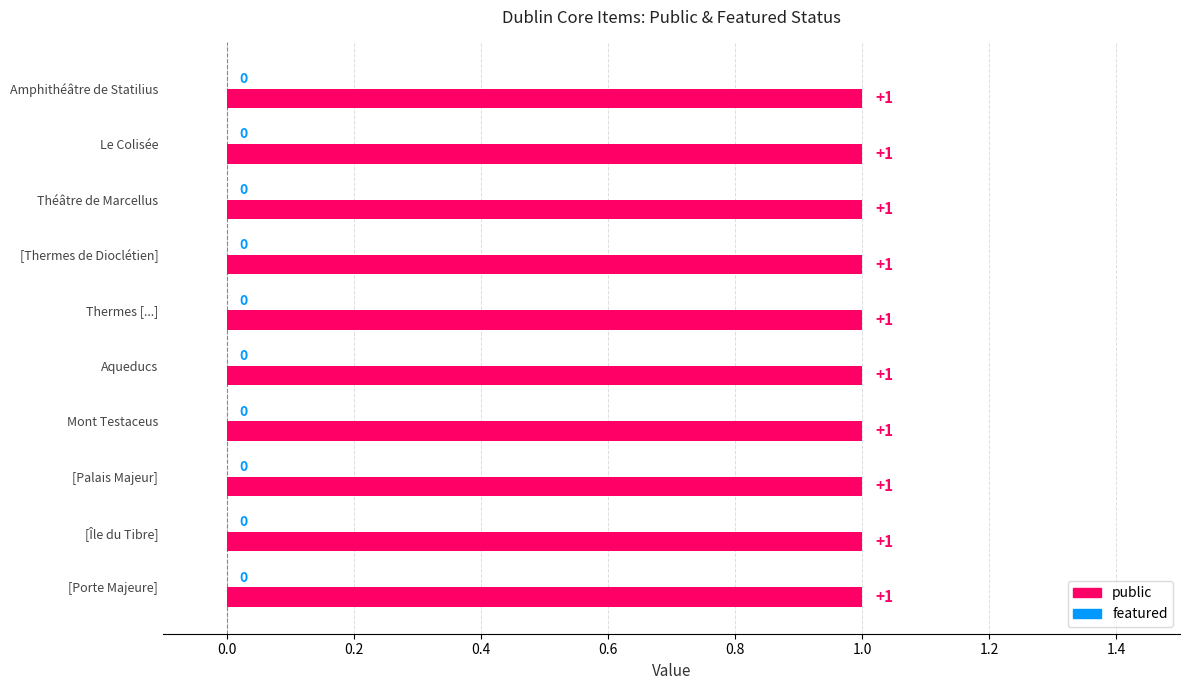

What is the value of the public bar at the 4th from the left?

1